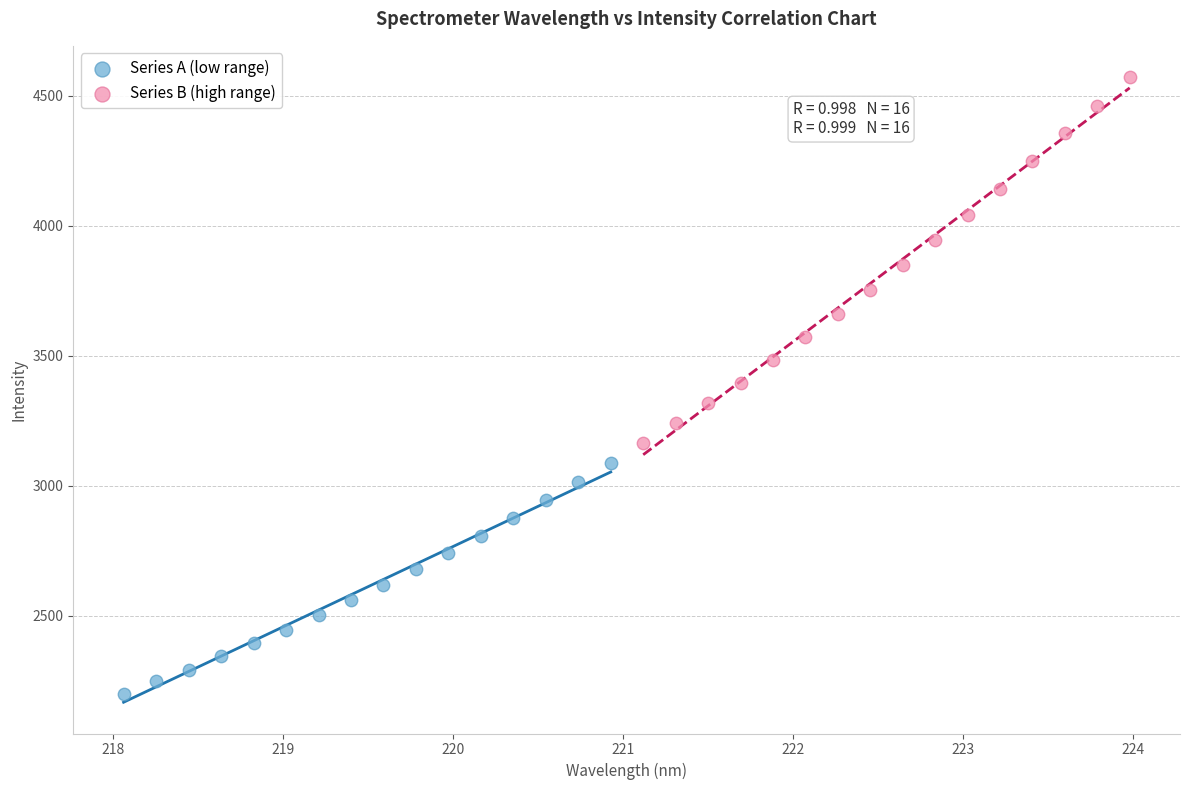

Which series contains the lowest Y value?

Series A (low range)